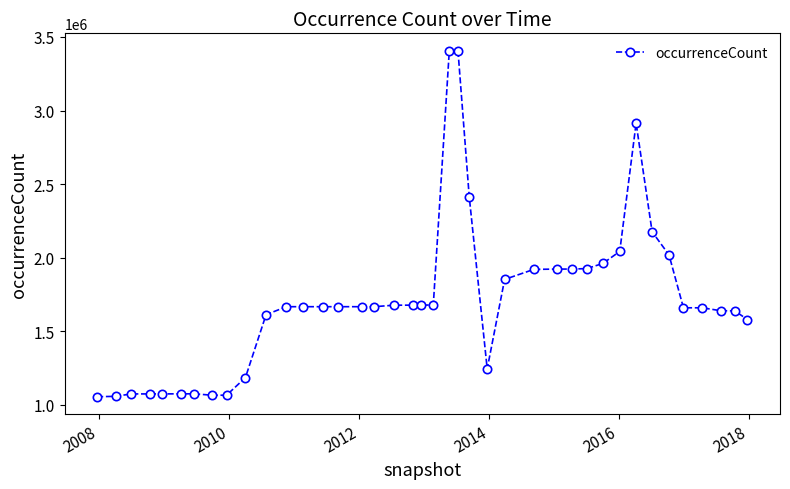

What is the value of the 3rd point from the left?

1074771